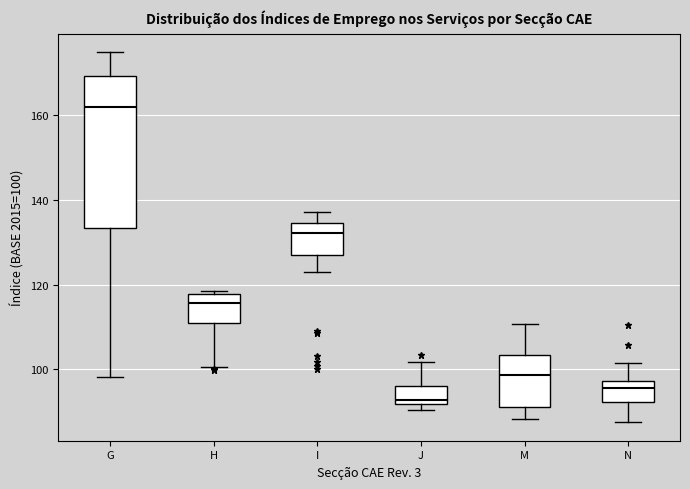

Reading left to right, read every box against the y-axis: the position of its median line, the range the box covers, and the ends of its whiskers. The values are not printed on the chart, so give them approximately, as read against the axis.

G: median 162, box 134 to 170, whiskers 98 to 174
H: median 116, box 110 to 118, whiskers 100 to 118 (just above the box's upper edge)
I: median 132, box 128 to 134, whiskers 124 to 138
J: median 92 (just above the box's lower edge), box 92 to 96, whiskers 90 to 102
M: median 98, box 92 to 104, whiskers 88 to 110
N: median 96, box 92 to 98, whiskers 88 to 102